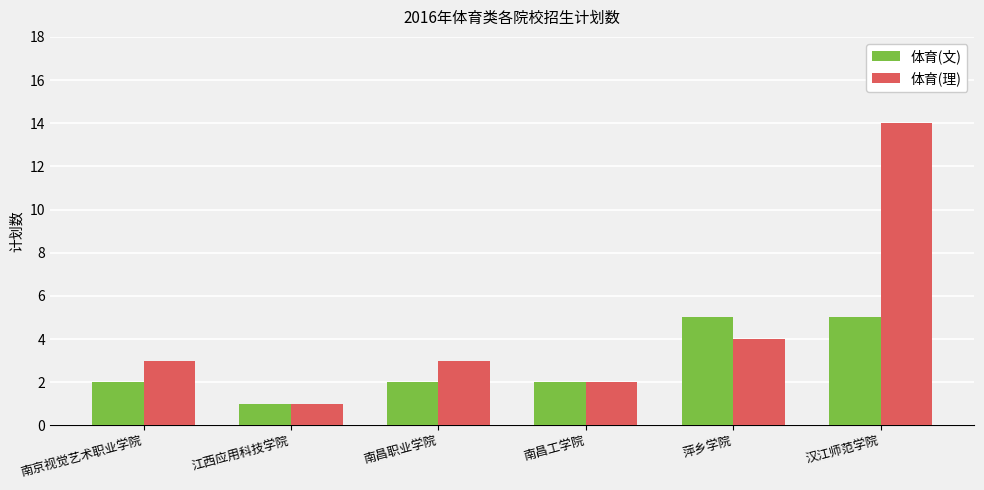

Reading left to right, extract all data points from this chart.

体育(文): 2	1	2	2	5	5
体育(理): 3	1	3	2	4	14